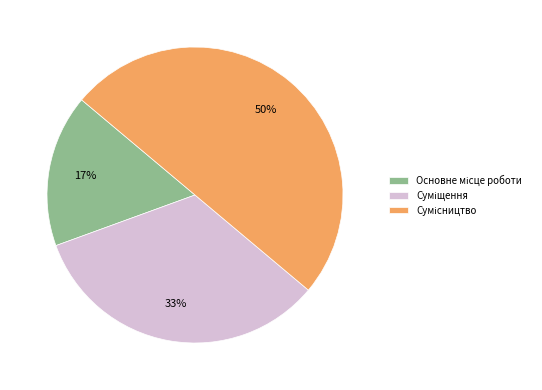

To the nearest percent, what is the difference between the largest and smallest slice percentages?

33%